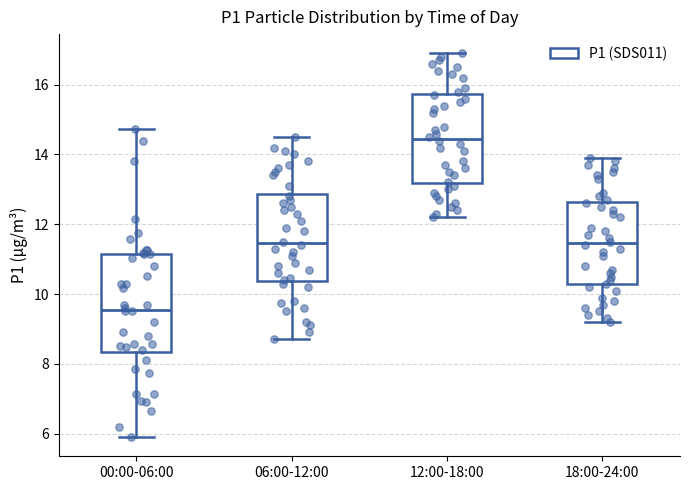

Which box is the tallest, from its lower edge to its upper edge?

00:00-06:00